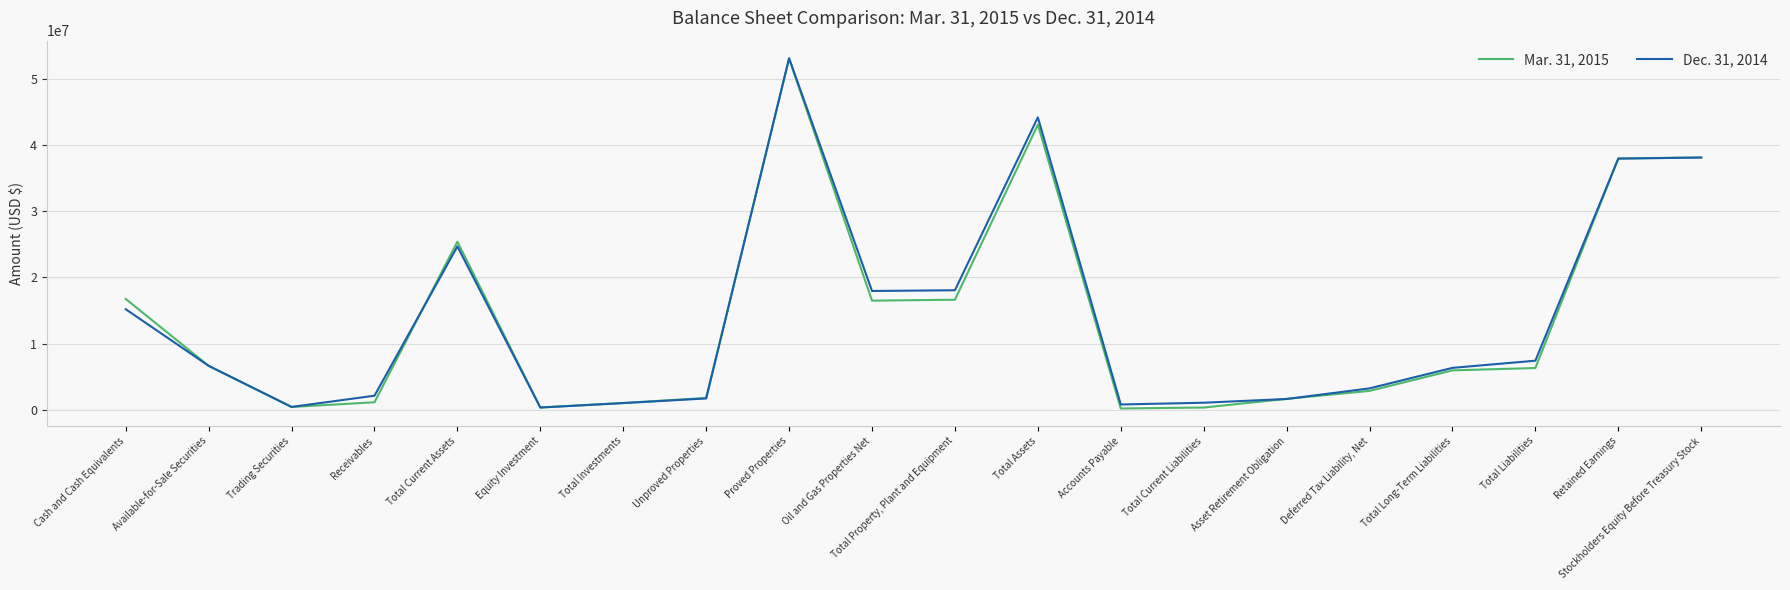

List the series in order of their overall mean, lowest first.

Mar. 31, 2015, Dec. 31, 2014